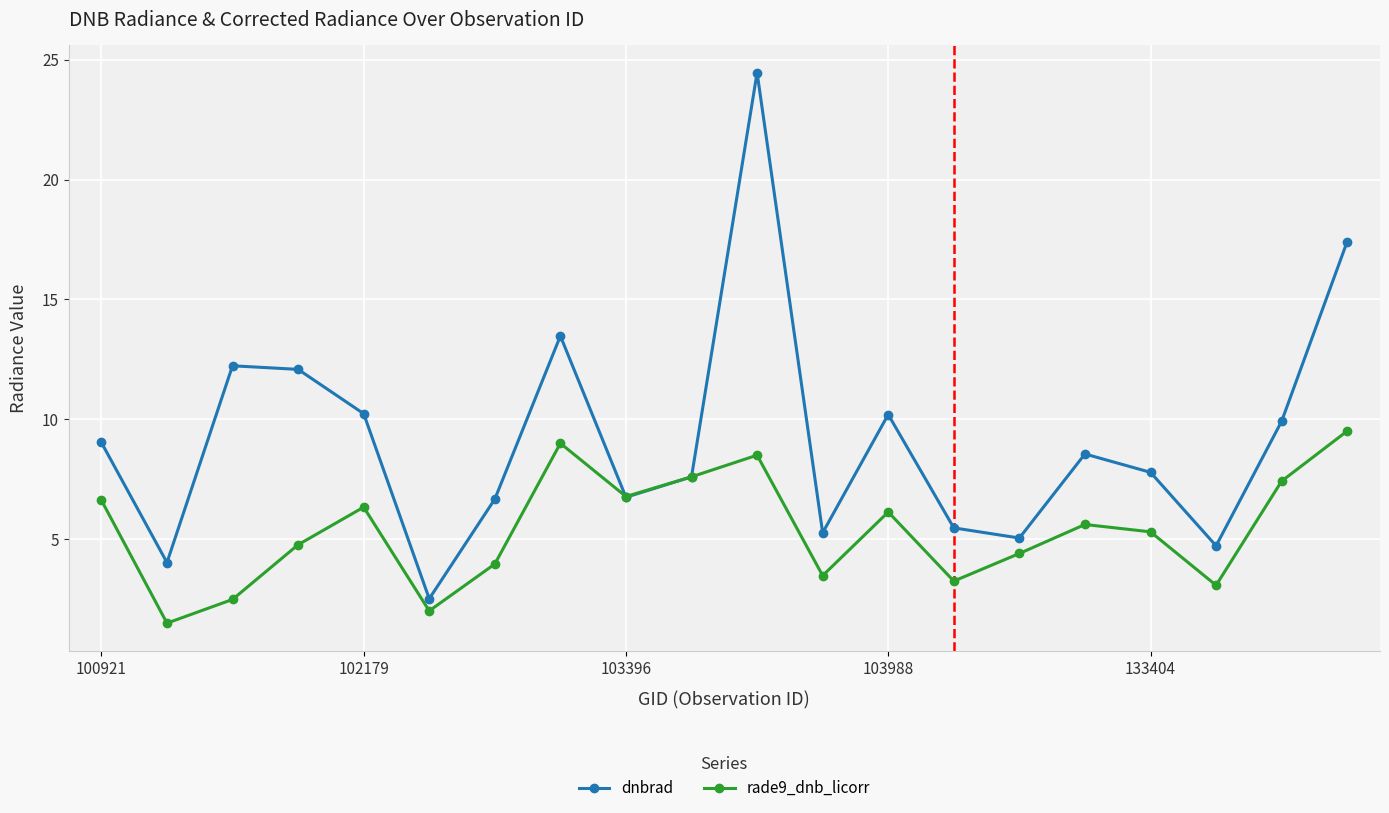

Reading left to right, list all the values displayed in this chart.

dnbrad: 9.0	4.0	12.2	12.1	10.2	2.5	6.7	13.5	6.7	7.6	24.5	5.3	10.2	5.5	5.0	8.6	7.8	4.7	9.9	17.4
rade9_dnb_licorr: 6.6	1.5	2.5	4.8	6.3	2.0	4.0	9.0	6.8	7.6	8.5	3.5	6.1	3.3	4.4	5.6	5.3	3.1	7.4	9.5